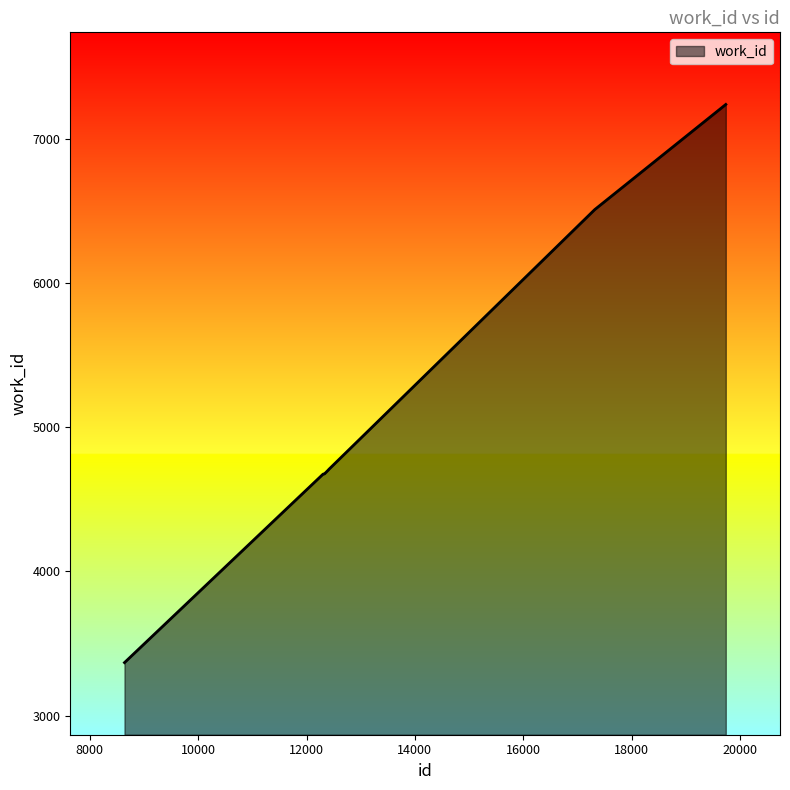

How many series are shown in this chart?

1